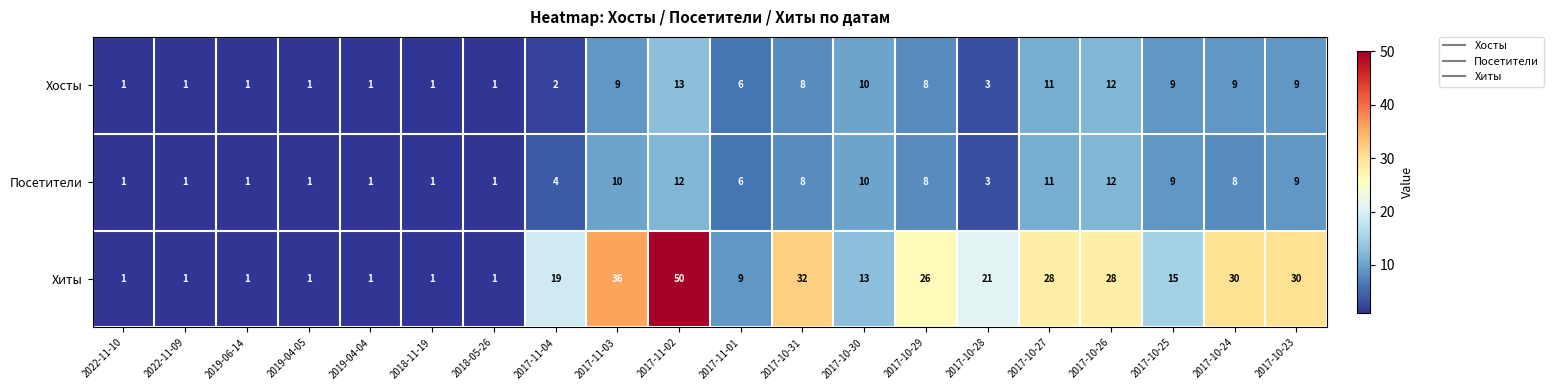

Between 2017-11-02 and 2017-10-26, which series saw the biggest shift?

Хиты